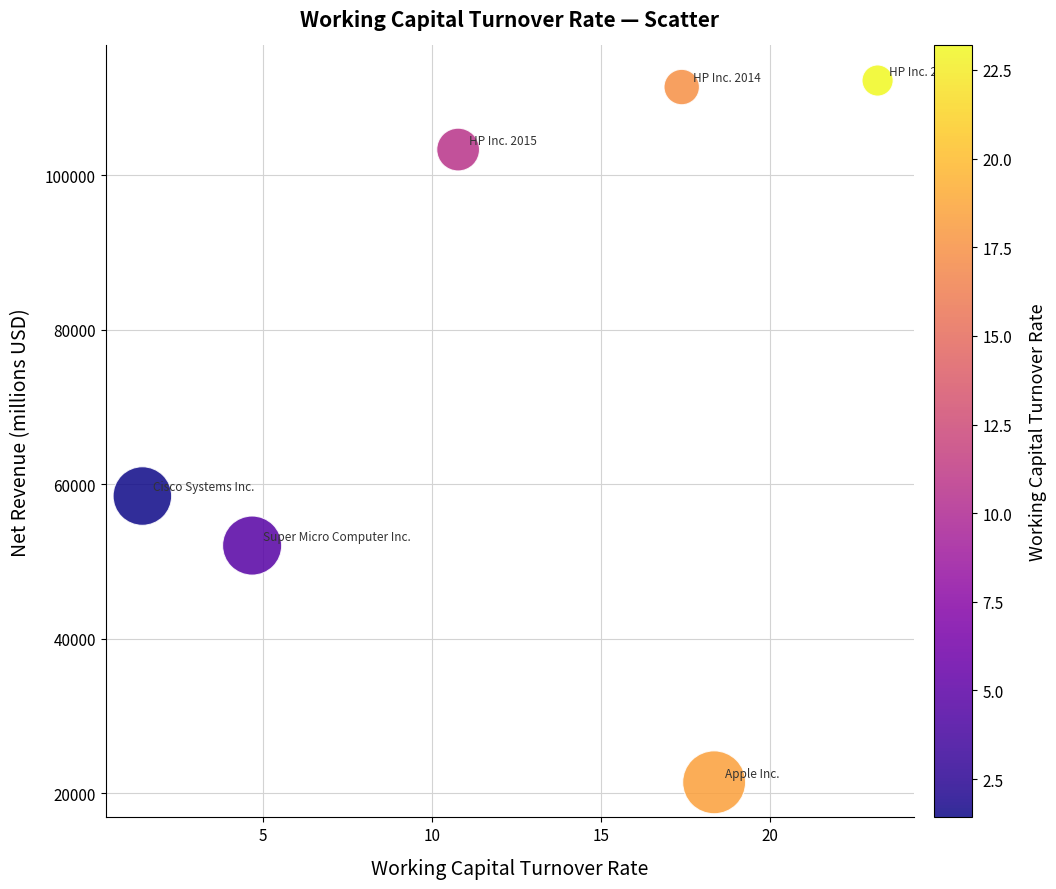

What Y value in the scatter plot is closest to 66842?

58472